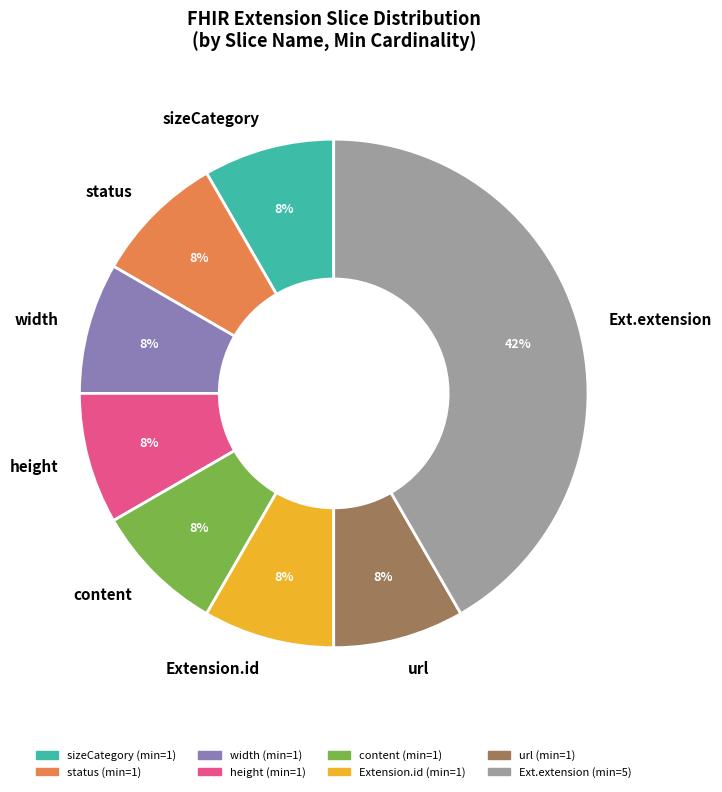

To the nearest percent, what is the average slice percentage?

12%